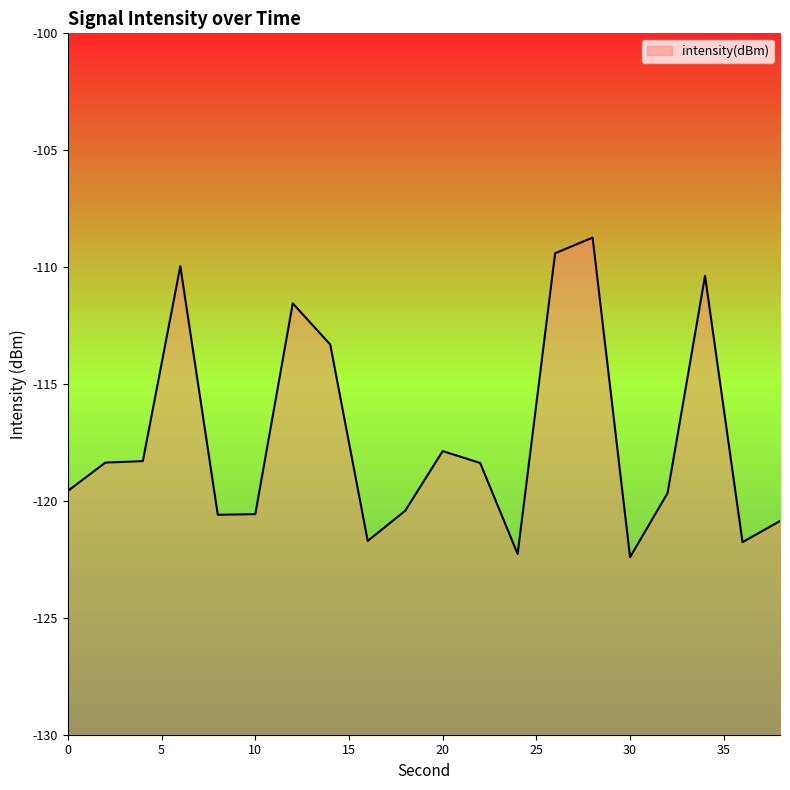

True or false: the data shows -203.8 at 8.

False